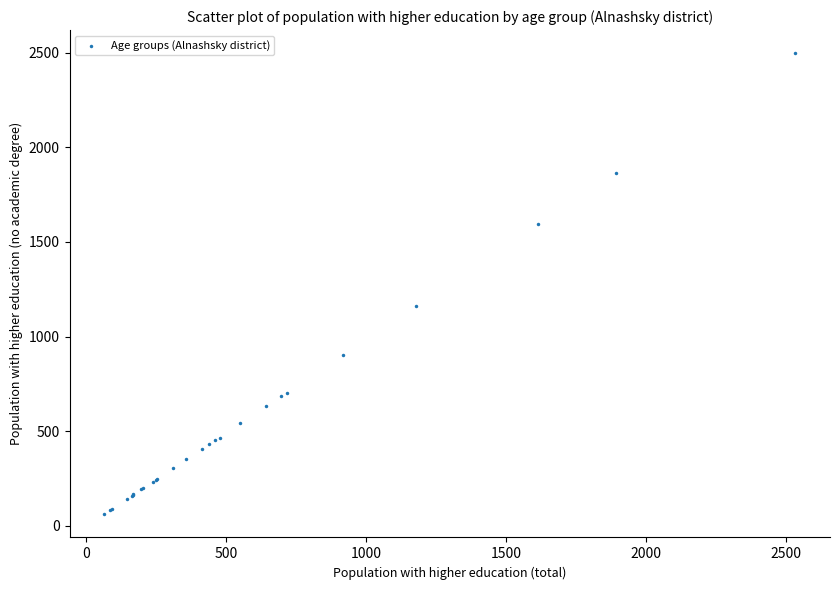

What Y value in the scatter plot is closest to 1279?

1162